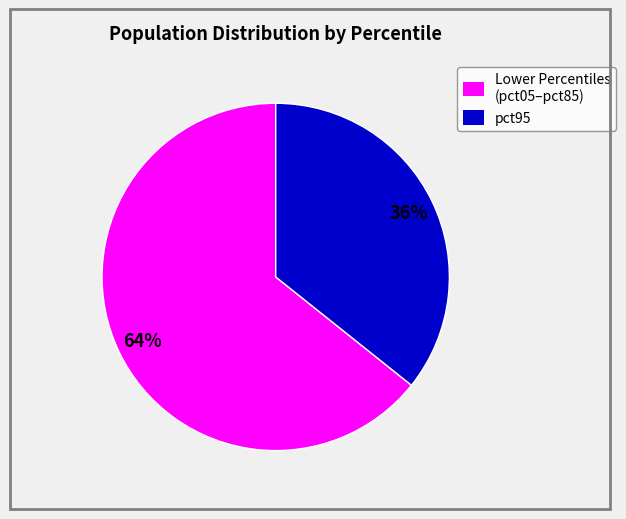

Does any single category account for the majority?

Yes